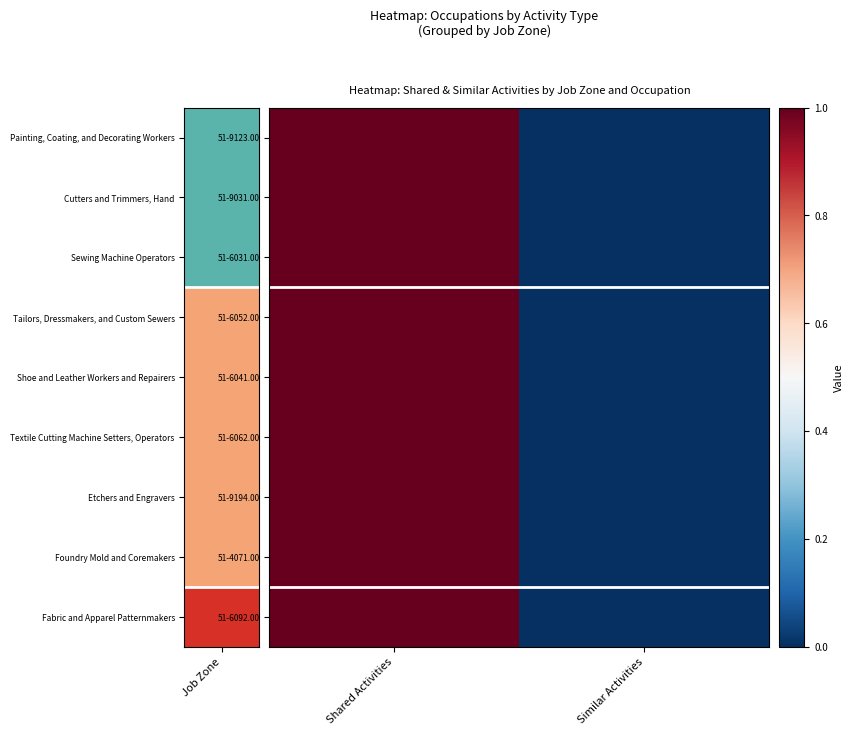

List the series in order of their peak value, highest first.

51-9123.00, 51-9031.00, 51-6031.00, 51-6052.00, 51-6041.00, 51-6062.00, 51-9194.00, 51-4071.00, 51-6092.00